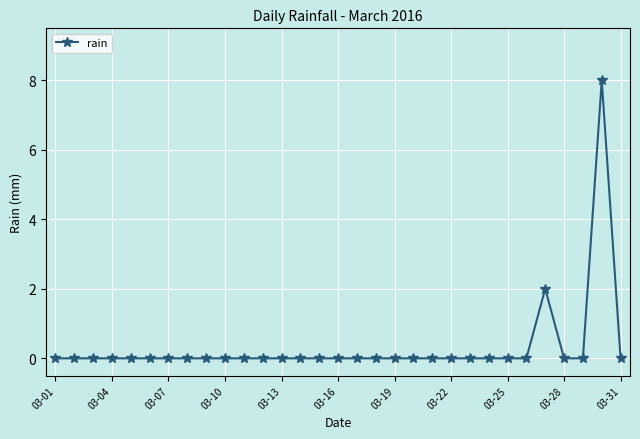

Does the chart have visible grid lines?

Yes